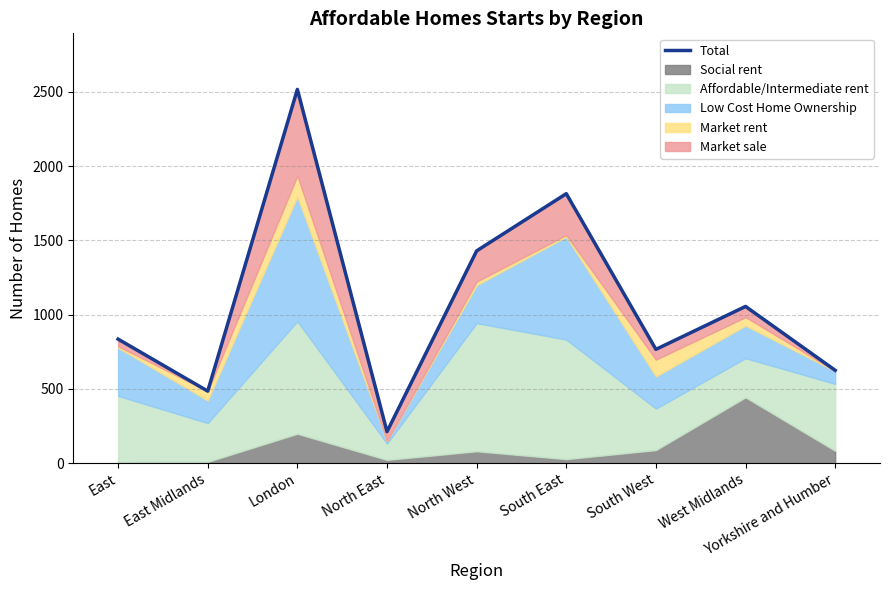

Rank the categories by value from lowest to highest.

North East, East Midlands, Yorkshire and Humber, South West, East, West Midlands, North West, South East, London